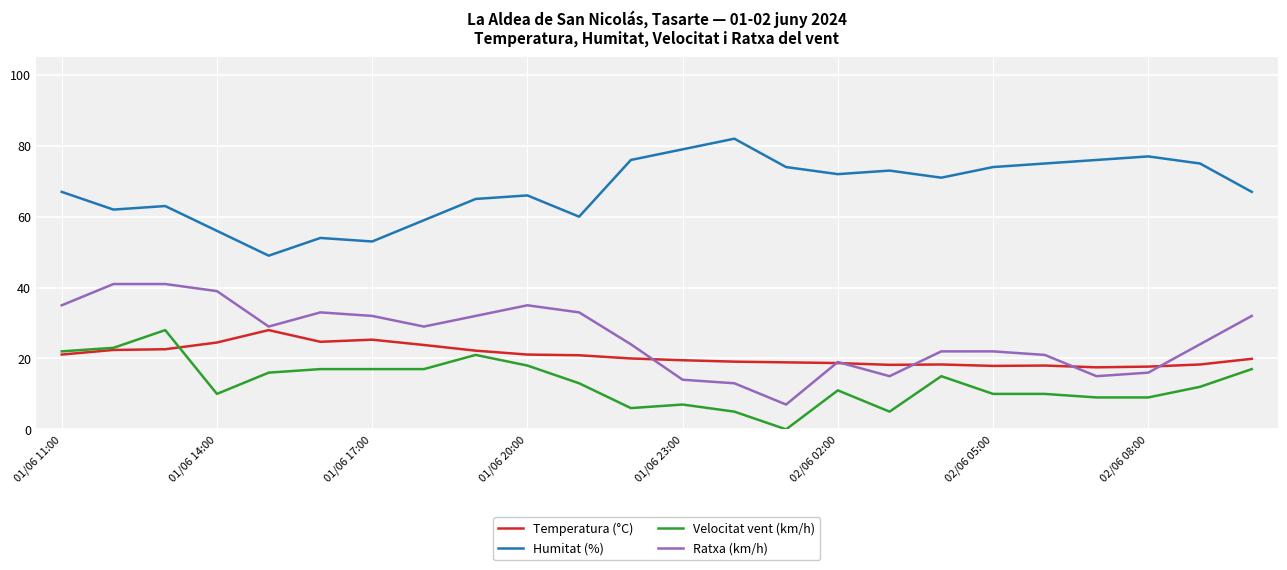

True or false: Humitat (%) and Temperatura (°C) cross at least once.

False